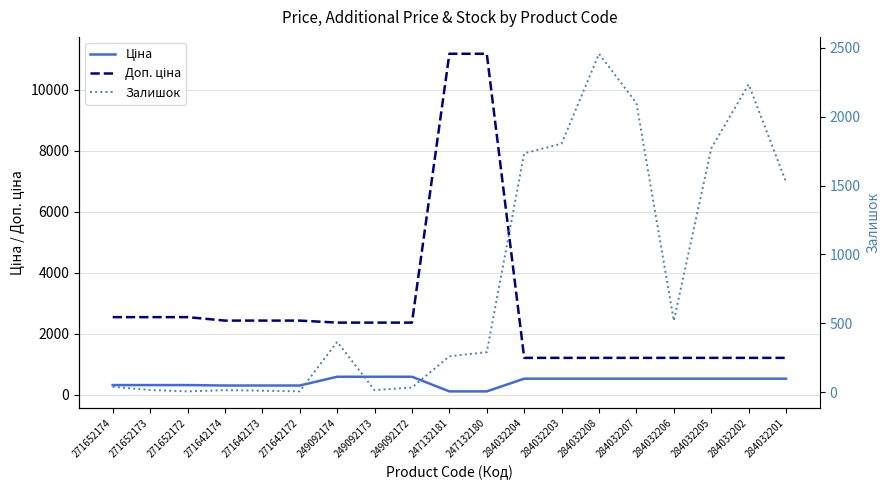

What is the label of the 1st point from the left?

271652174